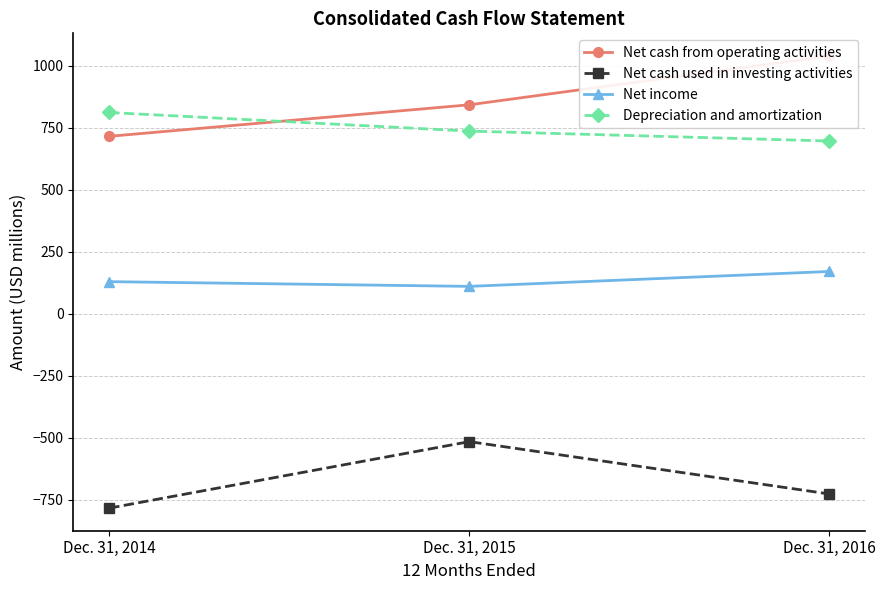

Between Dec. 31, 2016 and Dec. 31, 2014, which is larger?

Dec. 31, 2016